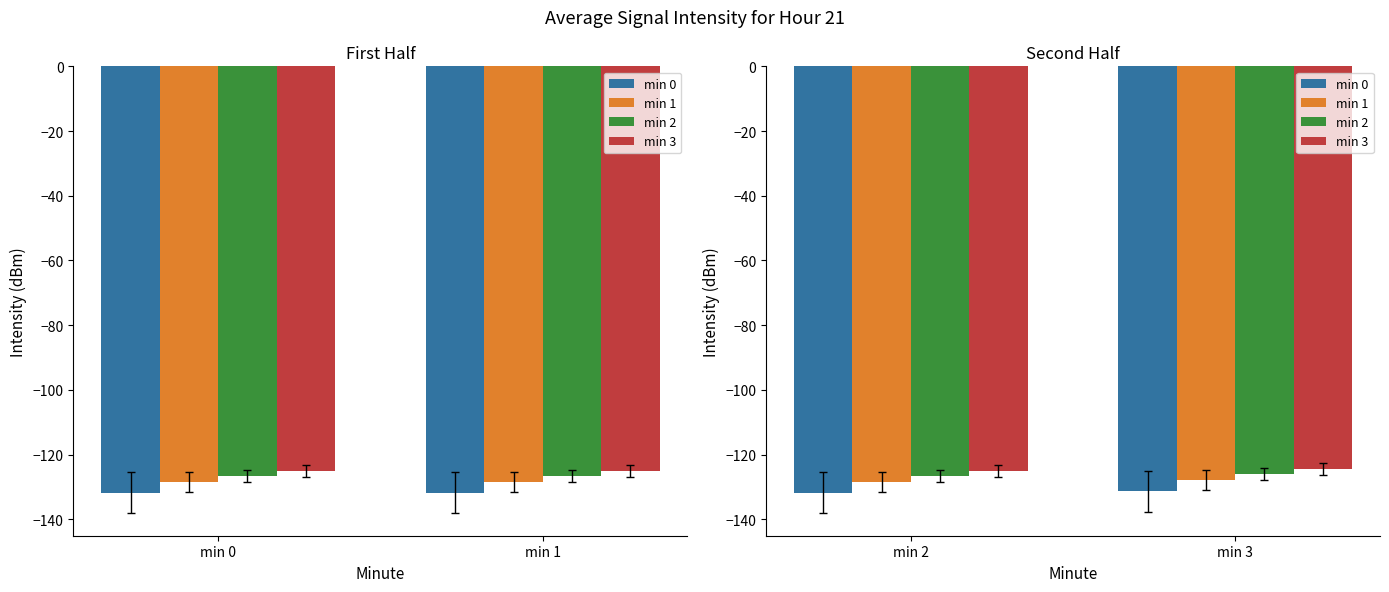

The min 3 series shows -31.9 at min 3. True or false?

False